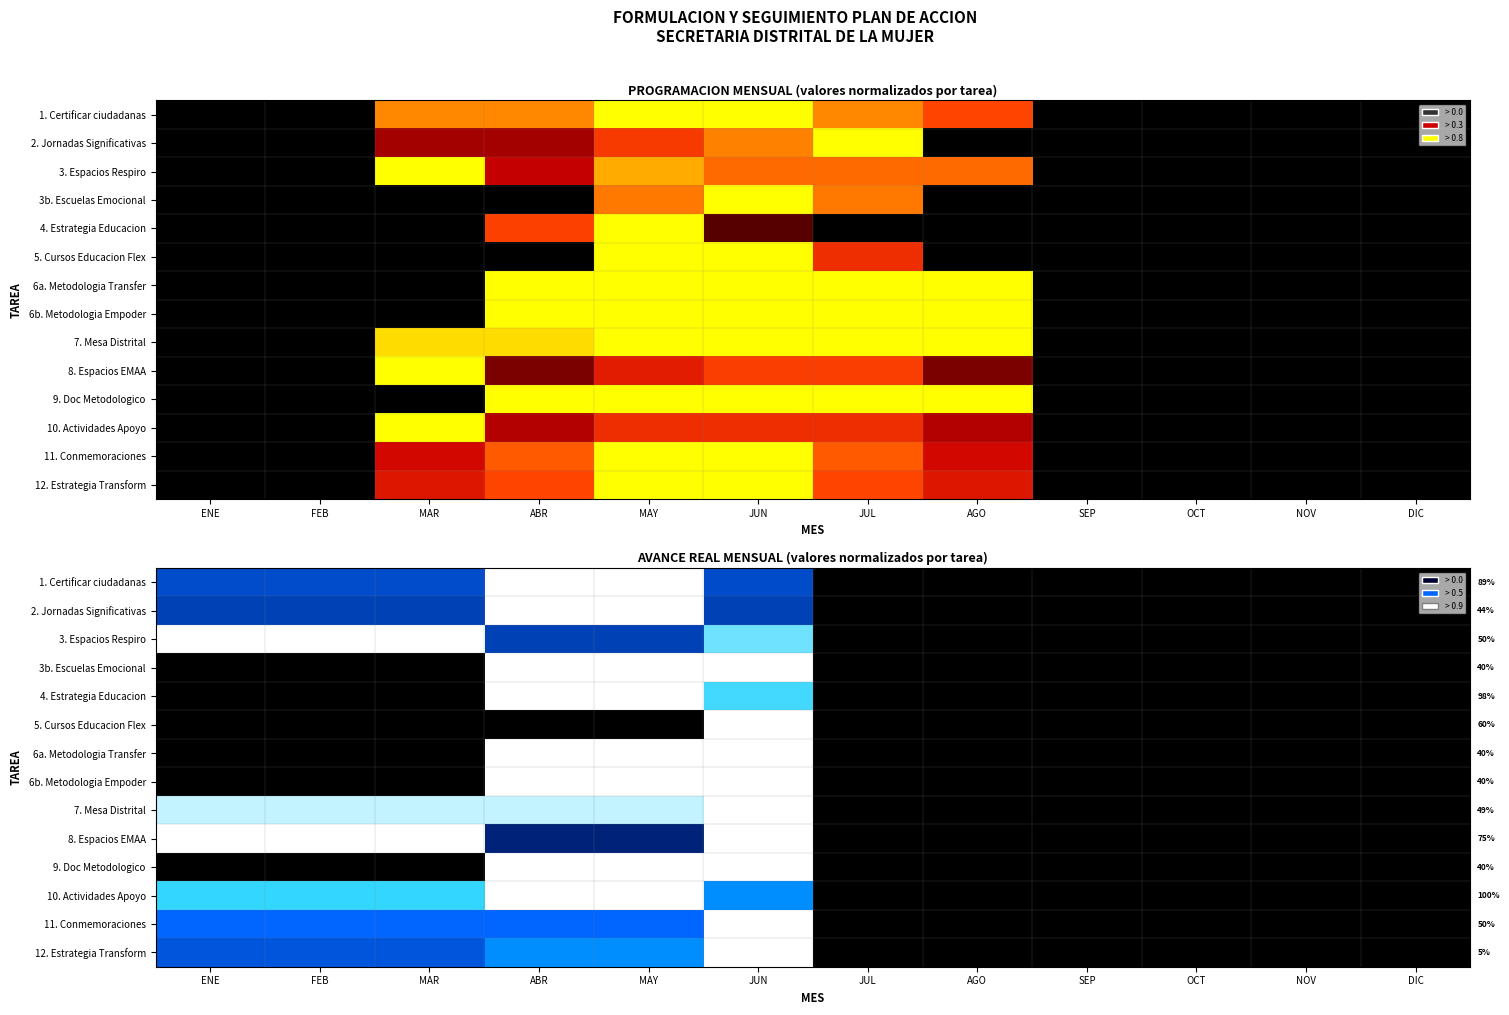

How many series are shown in this chart?

14